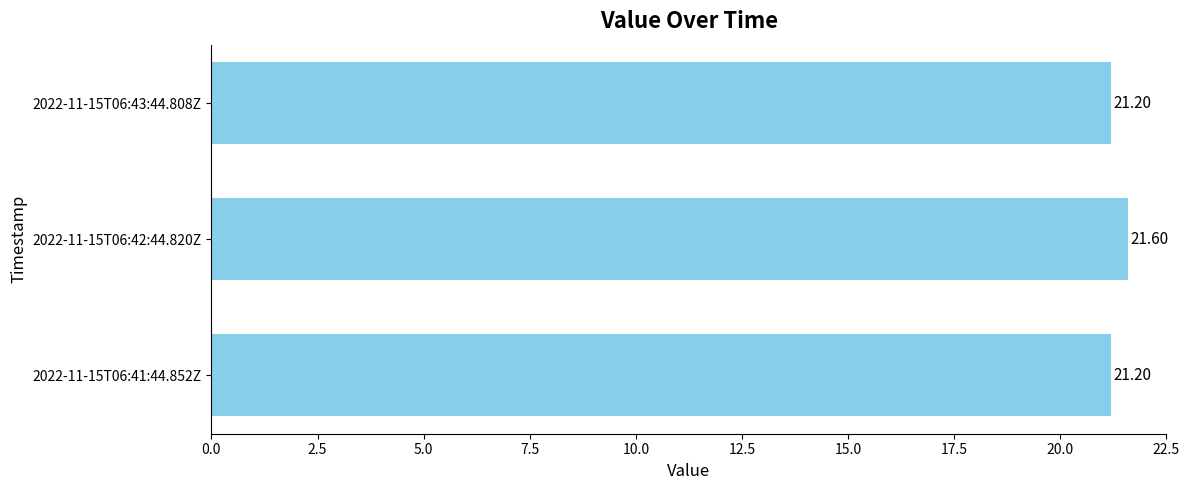

What is the change in value from 2022-11-15T06:42:44.820Z to 2022-11-15T06:43:44.808Z?

-0.4